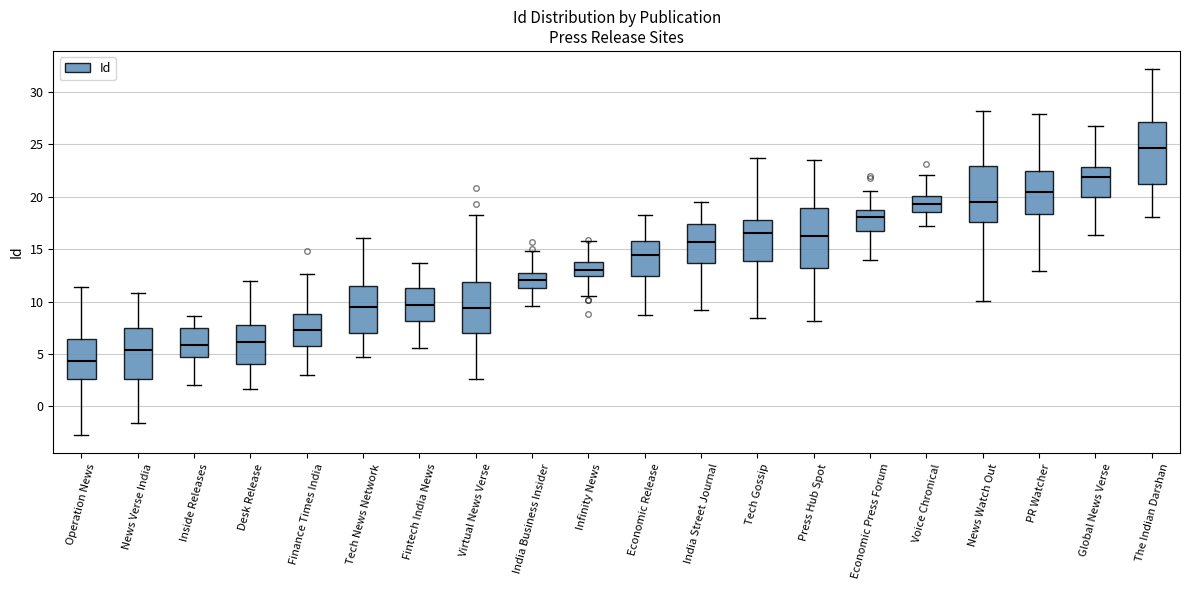

Reading left to right, transcribe this box plot: for each box, give where its median line is, the range the box spans, and where its two whiskers end, as read against the y-axis. The values are not printed on the chart, so give them approximately, as read against the axis.

Operation News: median 4.5, box 2.5 to 6.5, whiskers -2.5 to 11.5
News Verse India: median 5.5, box 2.5 to 7.5, whiskers -1.5 to 11.0
Inside Releases: median 6.0, box 4.5 to 7.5, whiskers 2.0 to 8.5
Desk Release: median 6.0, box 4.0 to 7.5, whiskers 1.5 to 12.0
Finance Times India: median 7.5, box 5.5 to 9.0, whiskers 3.0 to 12.5
Tech News Network: median 9.5, box 7.0 to 11.5, whiskers 5.0 to 16.0
Fintech India News: median 9.5, box 8.0 to 11.5, whiskers 5.5 to 13.5
Virtual News Verse: median 9.5, box 7.0 to 12.0, whiskers 2.5 to 18.5
India Business Insider: median 12.0, box 11.5 to 12.5, whiskers 9.5 to 15.0
Infinity News: median 13.0, box 12.5 to 14.0, whiskers 10.5 to 16.0
Economic Release: median 14.5, box 12.5 to 16.0, whiskers 8.5 to 18.0
India Street Journal: median 15.5, box 13.5 to 17.5, whiskers 9.0 to 19.5
Tech Gossip: median 16.5, box 14.0 to 18.0, whiskers 8.5 to 23.5
Press Hub Spot: median 16.5, box 13.0 to 19.0, whiskers 8.0 to 23.5
Economic Press Forum: median 18.0, box 17.0 to 18.5, whiskers 14.0 to 20.5
Voice Chronical: median 19.5, box 18.5 to 20.0, whiskers 17.0 to 22.0
News Watch Out: median 19.5, box 17.5 to 23.0, whiskers 10.0 to 28.0
PR Watcher: median 20.5, box 18.5 to 22.5, whiskers 13.0 to 28.0
Global News Verse: median 22.0, box 20.0 to 23.0, whiskers 16.5 to 26.5
The Indian Darshan: median 24.5, box 21.0 to 27.0, whiskers 18.0 to 32.0